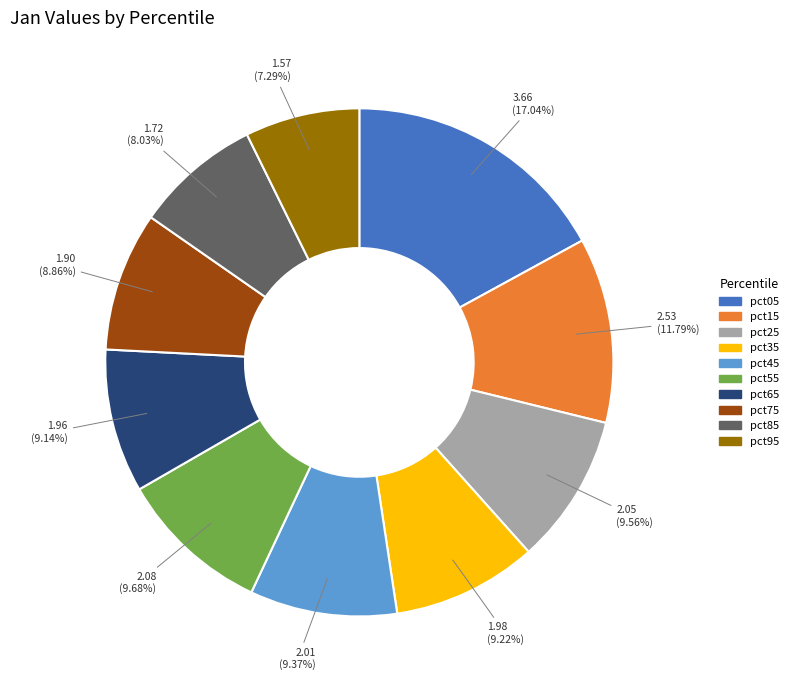

Which category has the smallest portion of the pie?

pct95